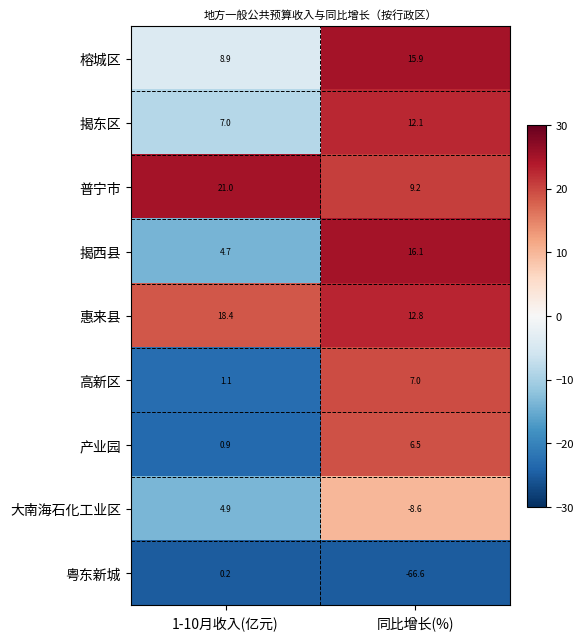

What is the difference between the 惠来县 values at 1-10月收入(亿元) and 同比增长(%)?

5.6